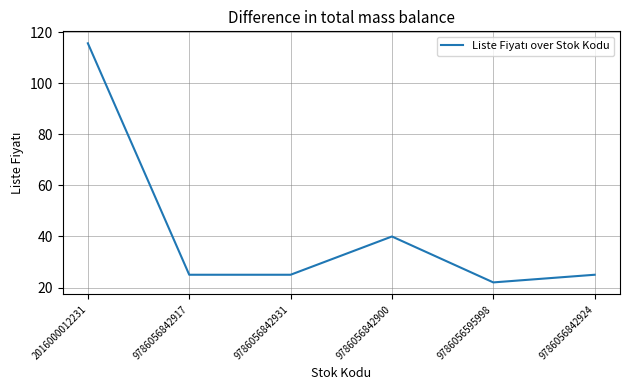

Does the chart display data point markers on the line(s)?

No